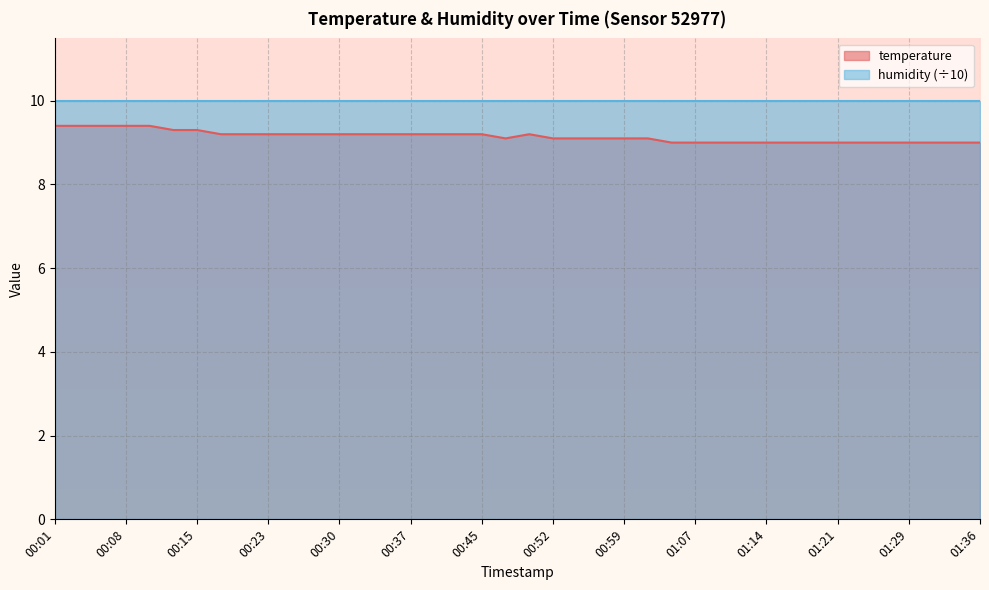

What is the label of the 28th point from the right?

00:30